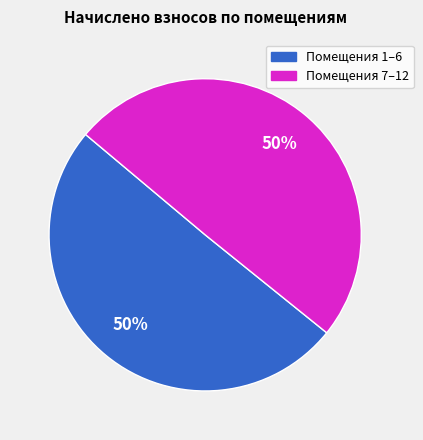

To the nearest percent, what is the average slice percentage?

50%